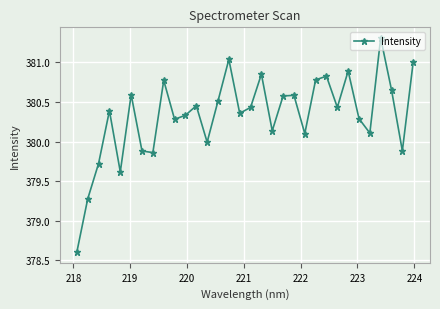

What is the difference between the second highest and minimum values?

2.4